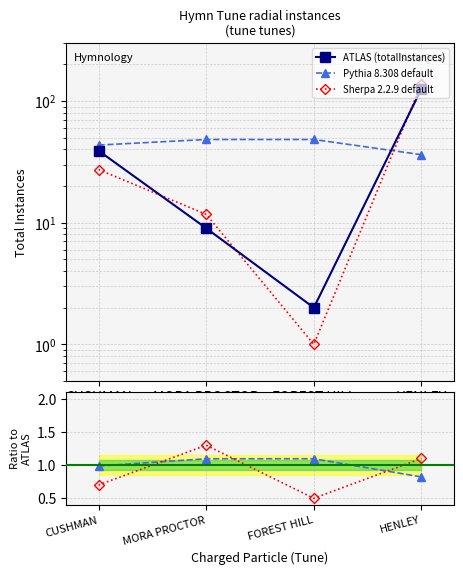

True or false: the data shows 3 at FOREST HILL.

False